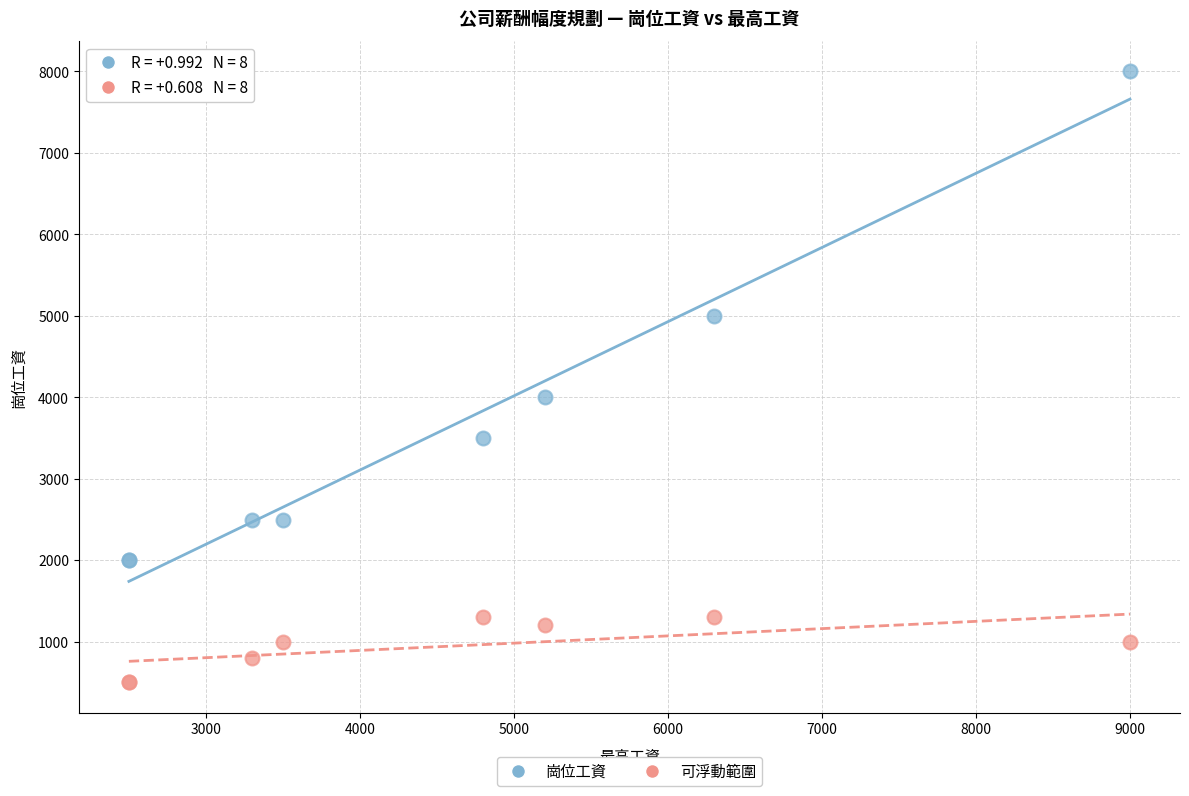

Across all series, what Y value is closest to 4250?

4000